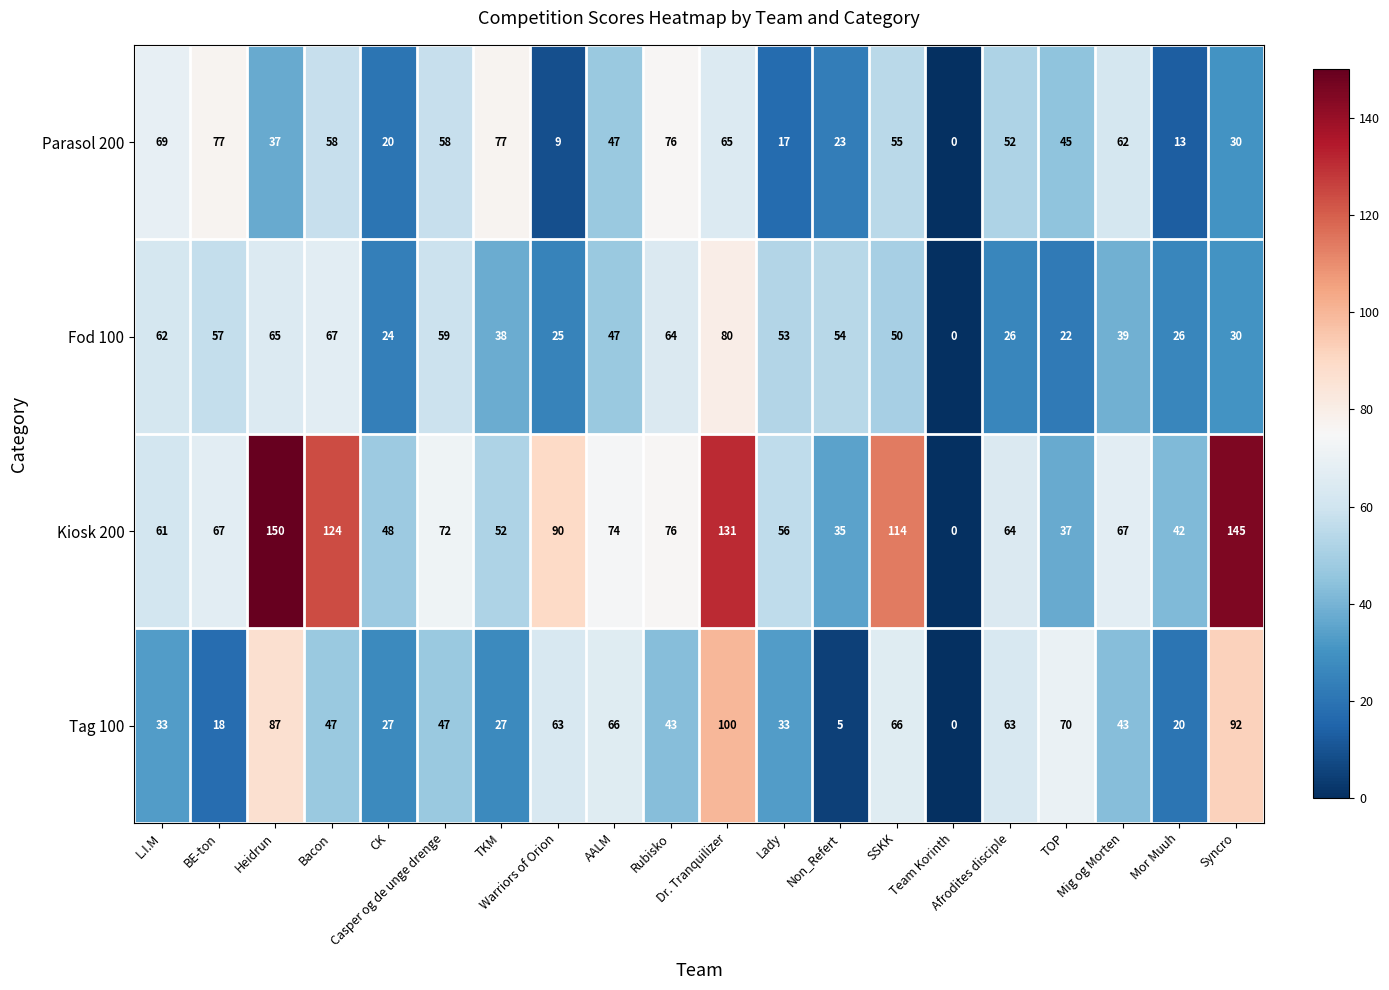

Rank the series by their maximum value, from highest to lowest.

Kiosk 200, Tag 100, Fod 100, Parasol 200